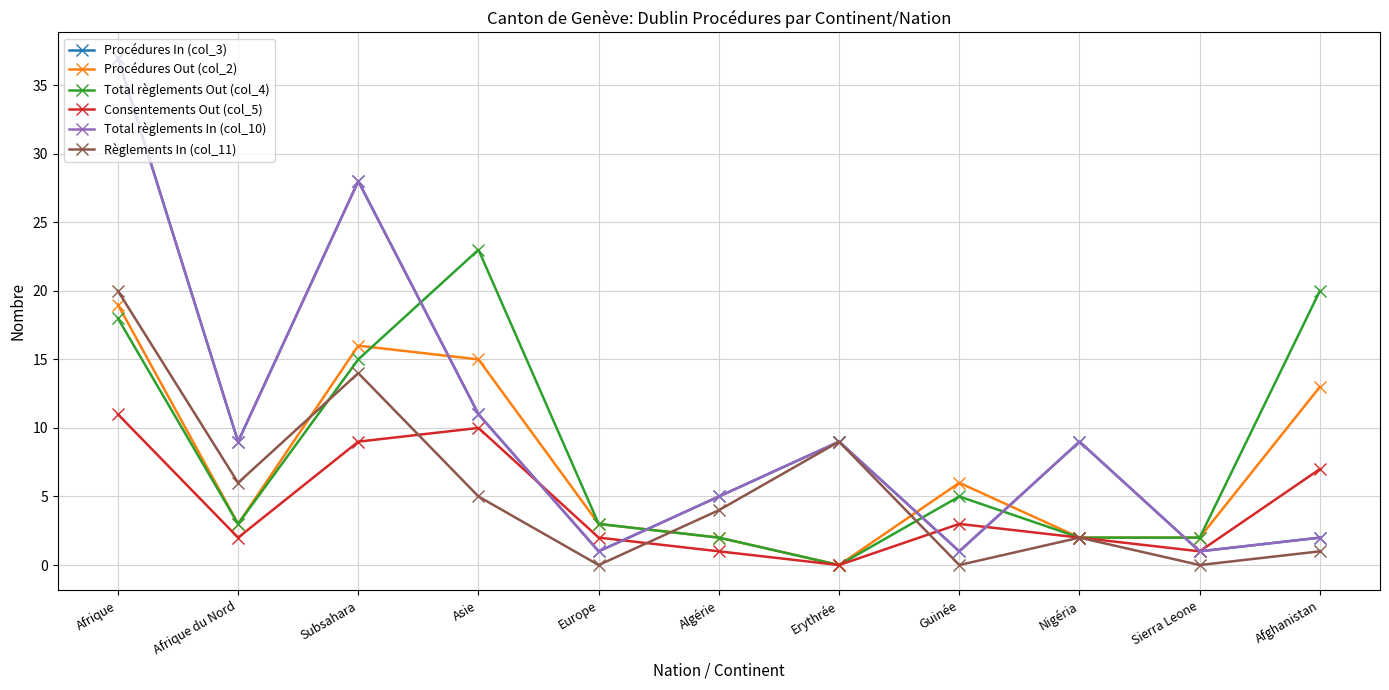

Is this an area chart (filled region under the line)?

No